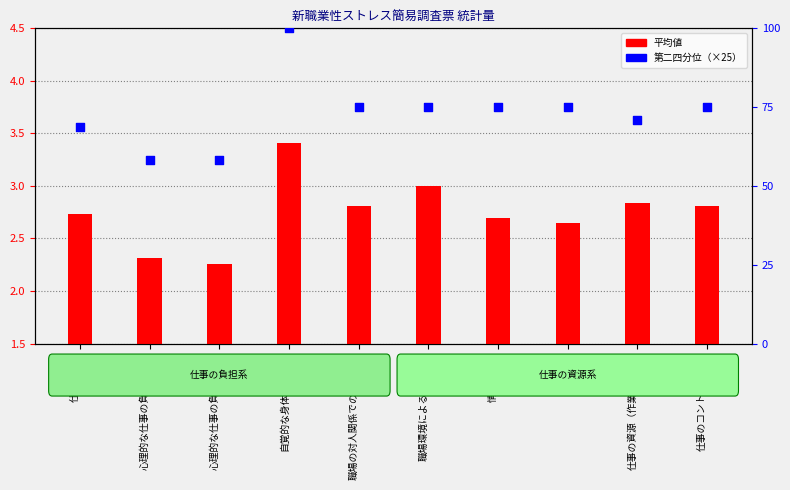

What is the total value across all series at 情緒的負担?

77.7